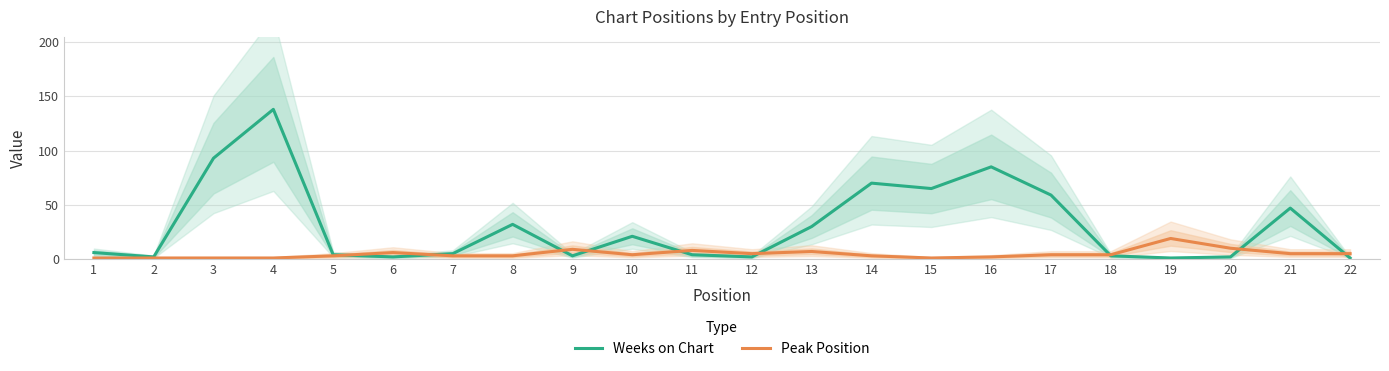

What is the sum of all Weeks on Chart values?

675